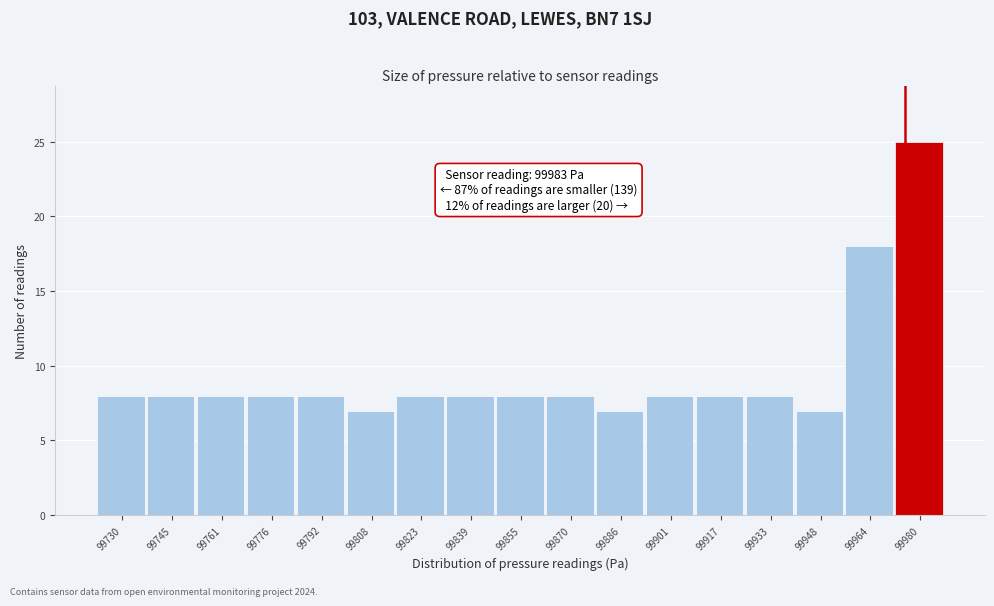

Reading left to right, transcribe all the data shown in this chart.

99730=8	99745=8	99761=8	99776=8	99792=8	99808=7	99823=8	99839=8	99855=8	99870=8	99886=7	99901=8	99917=8	99933=8	99948=7	99964=18	99980=25